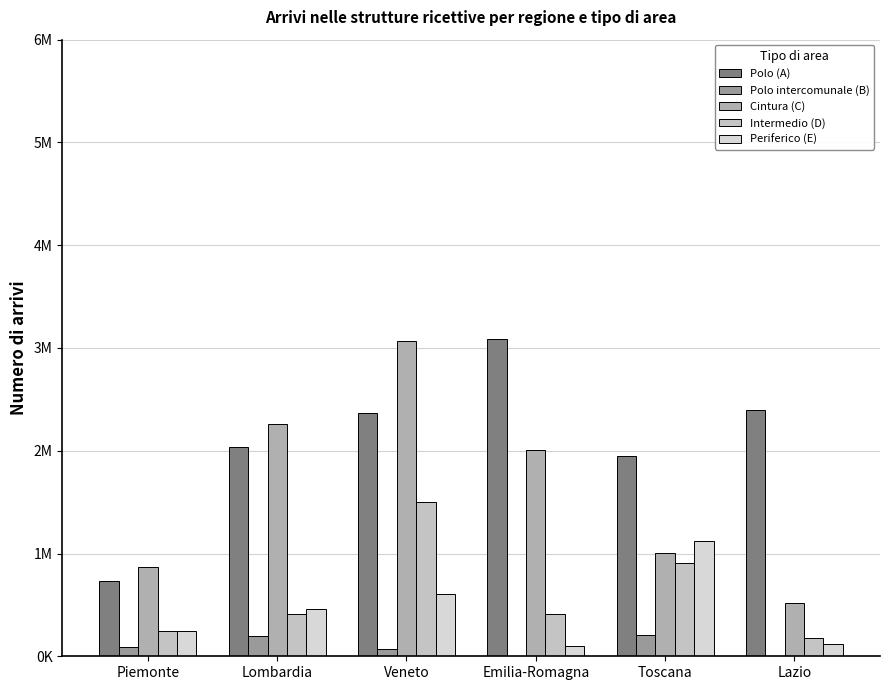

Which series changed the most between Veneto and Lazio?

Cintura (C)